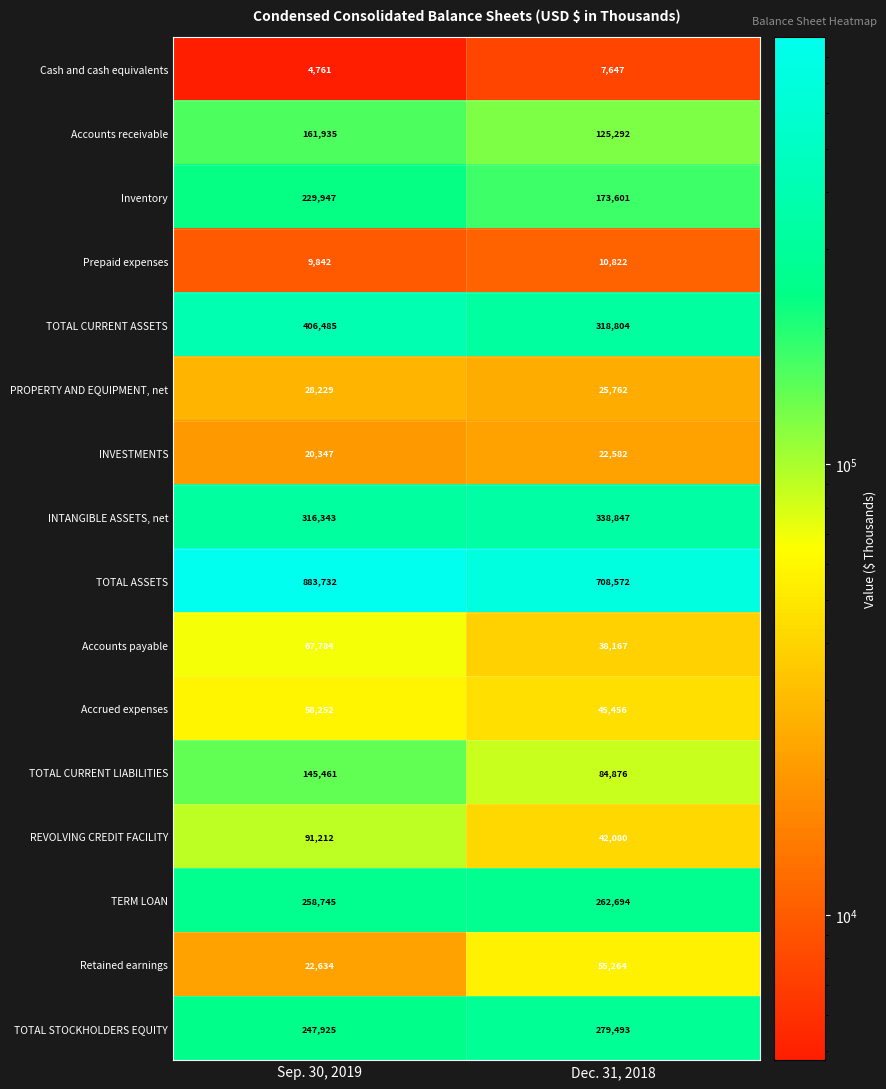

At how many categories does at least one series exceed 15873?

2